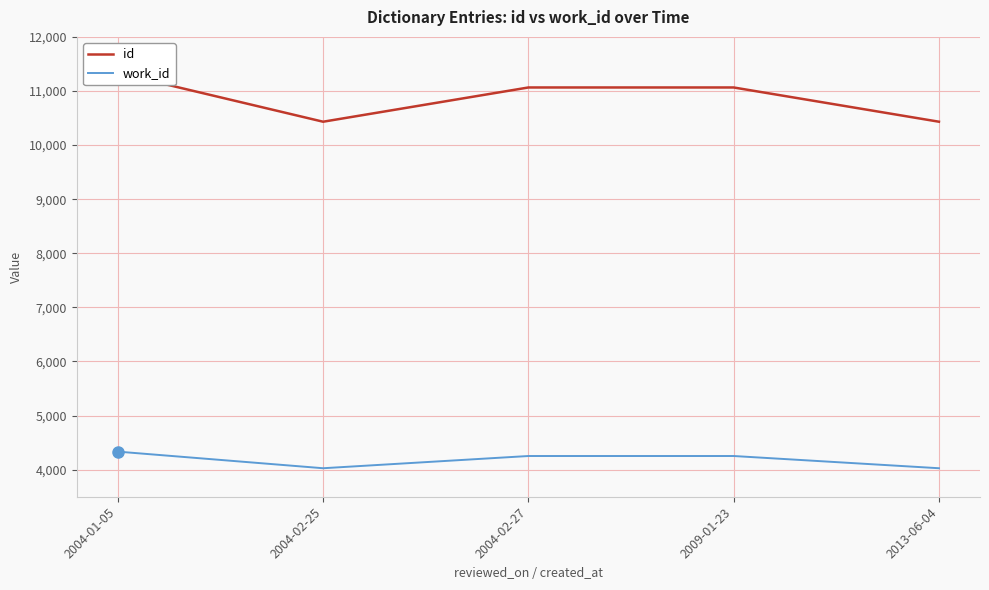

How many lines are shown in the chart?

2